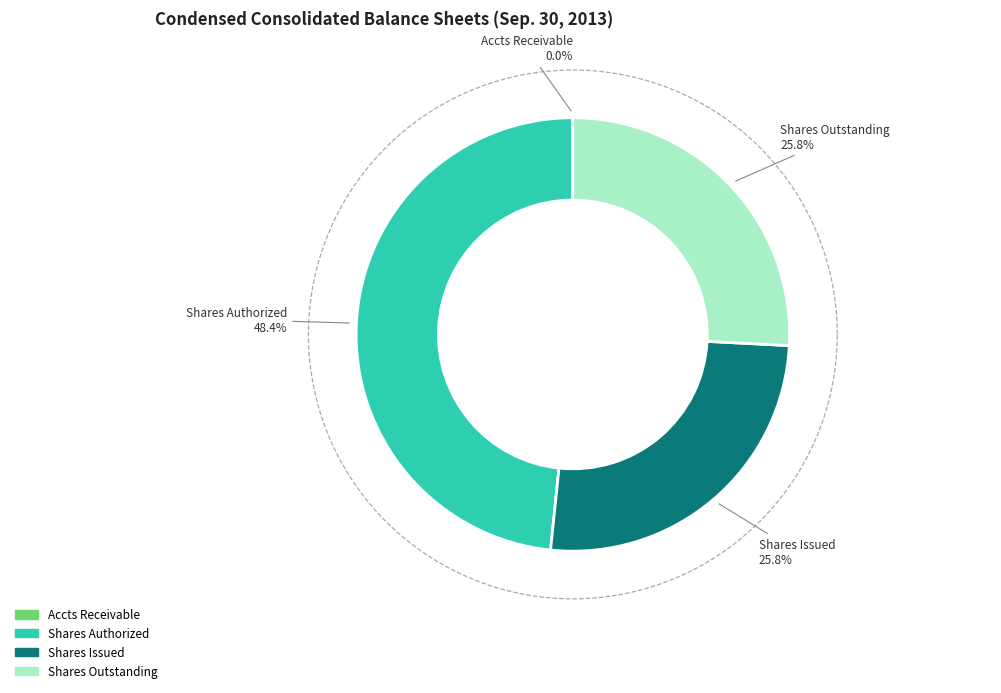

To the nearest percent, what is the difference between the Common stock, shares outstanding and Common stock, shares authorized slice percentages?

23%